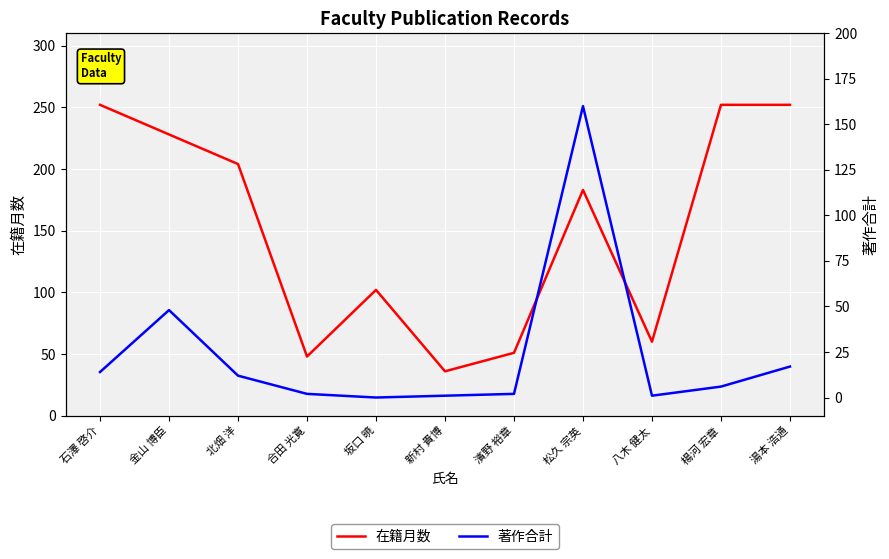

What is the label of the 8th point from the right?

合田 光寛